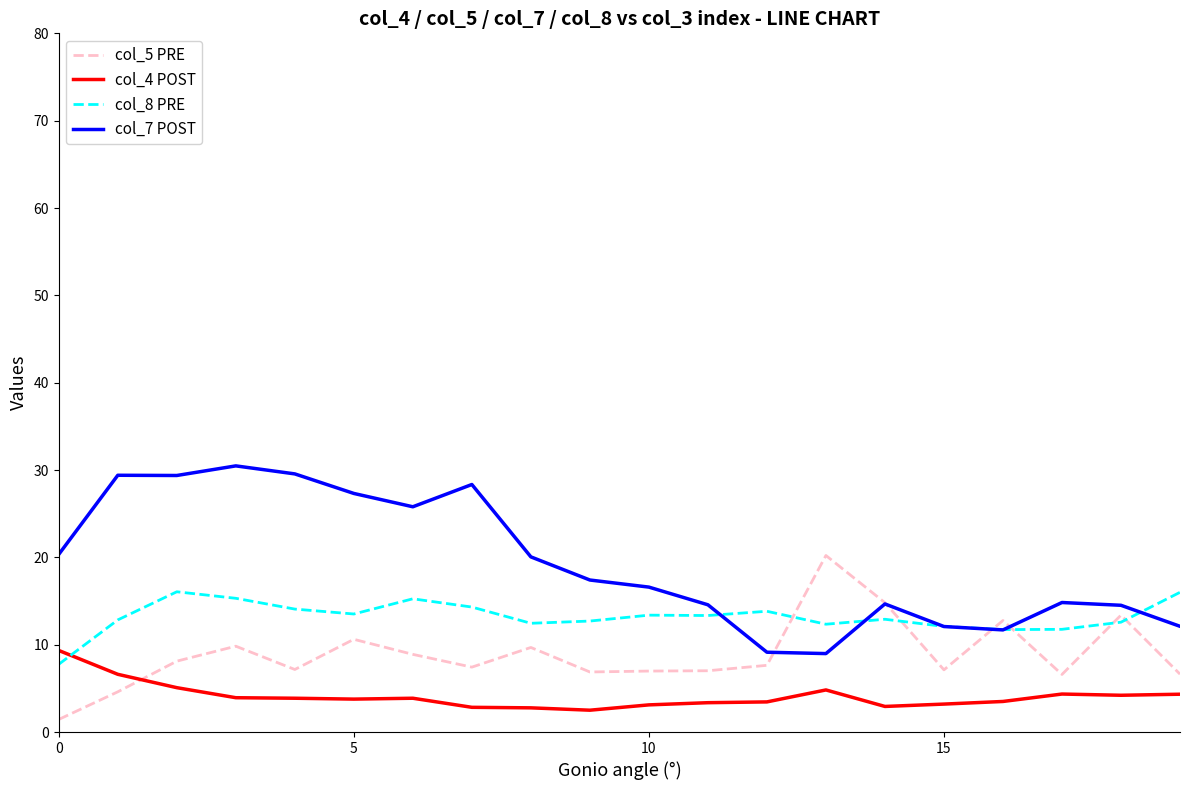

What is the greatest value displayed?

30.5